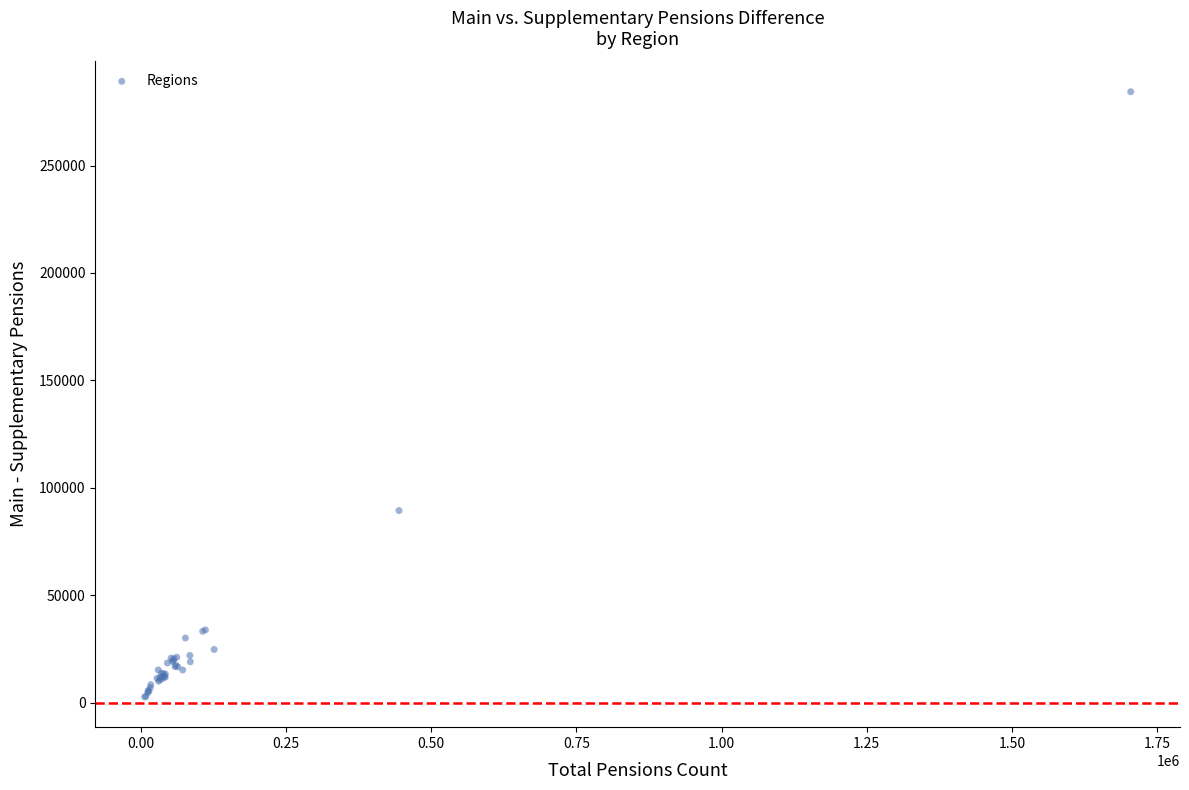

What Y value in the scatter plot is closest to 143523?

89417